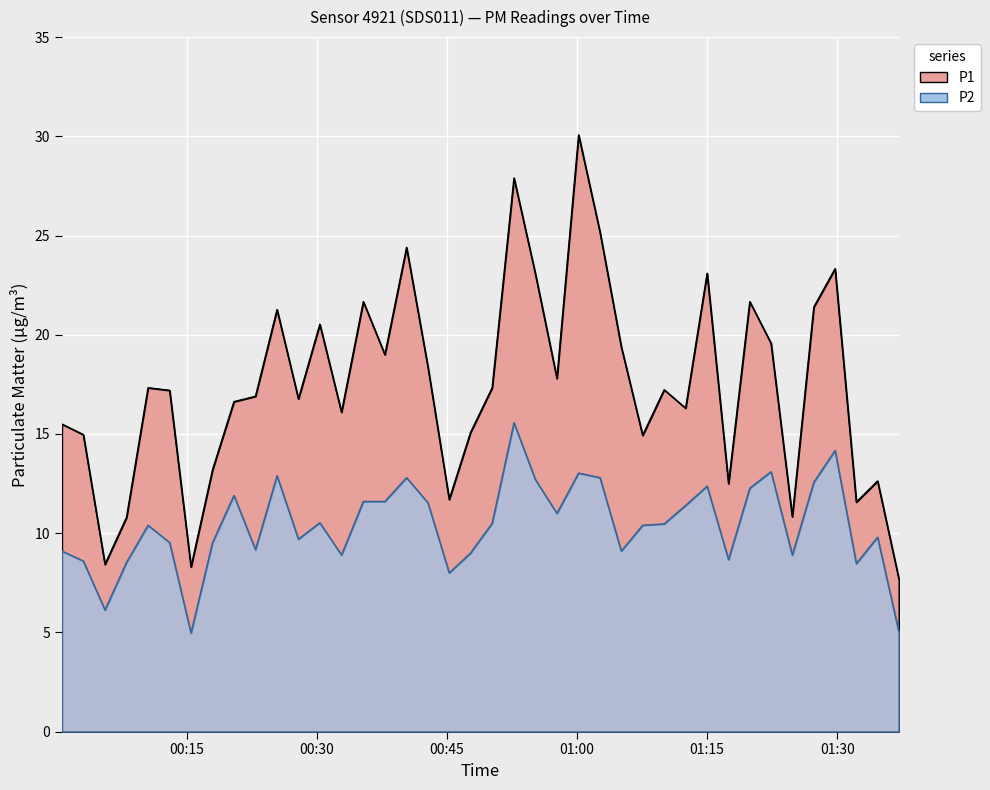

What is the minimum value shown in the chart?

5.0